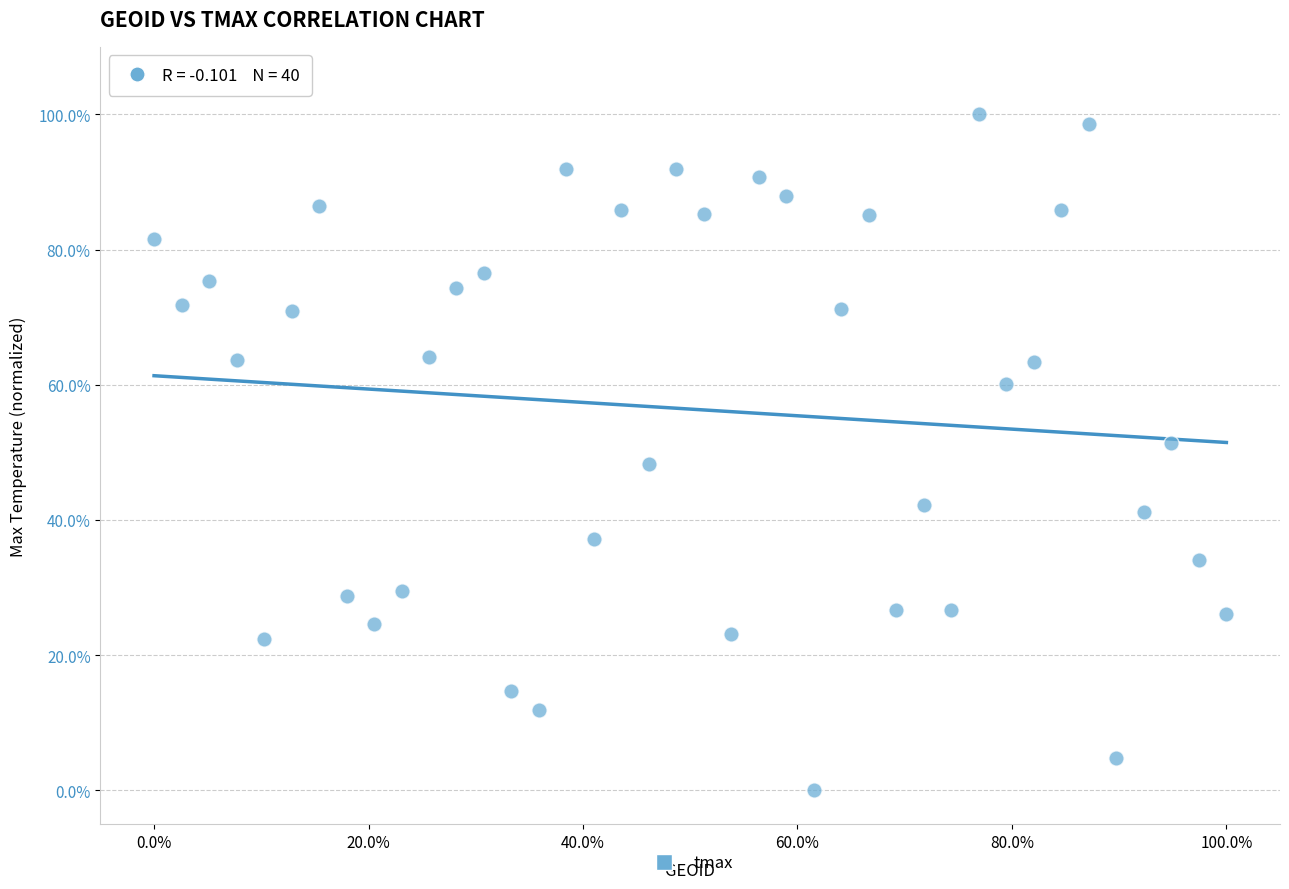

What is the range of X values (max minus min)?

100.0